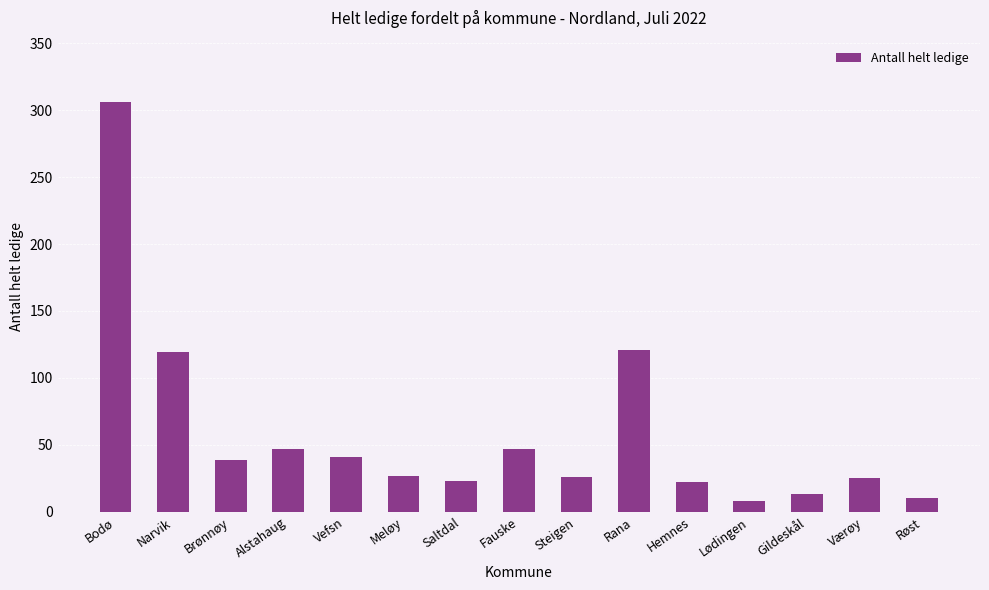

Between Alstahaug and Meløy, which is larger?

Alstahaug